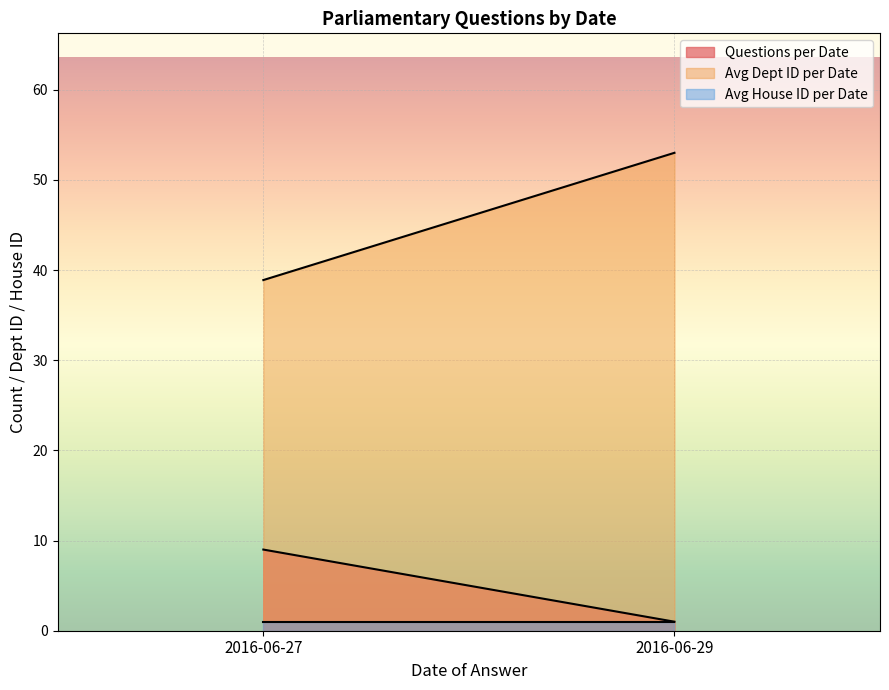

What are all the series names shown in the legend?

Questions per Date, Avg Dept ID per Date, Avg House ID per Date